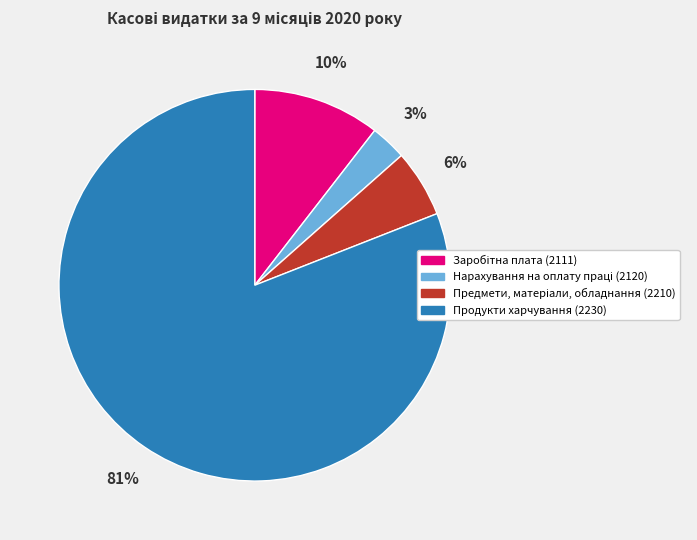

To the nearest percent, what portion does Продукти харчування (2230) represent?

81%